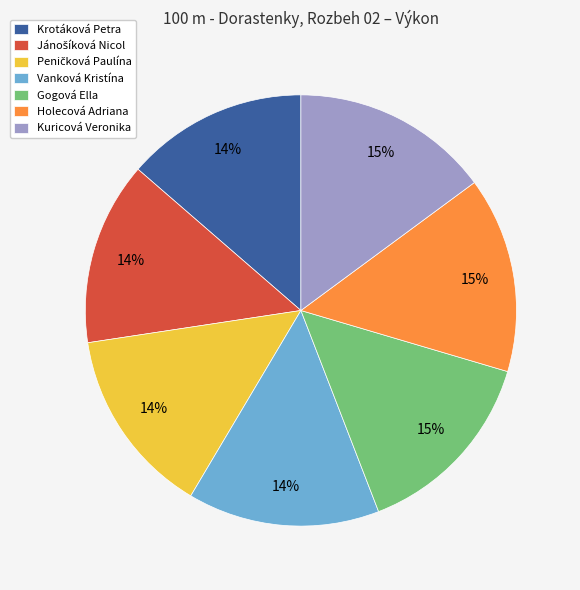

Do Kuricová Veronika and Krotáková Petra together represent more than half of the pie?

No